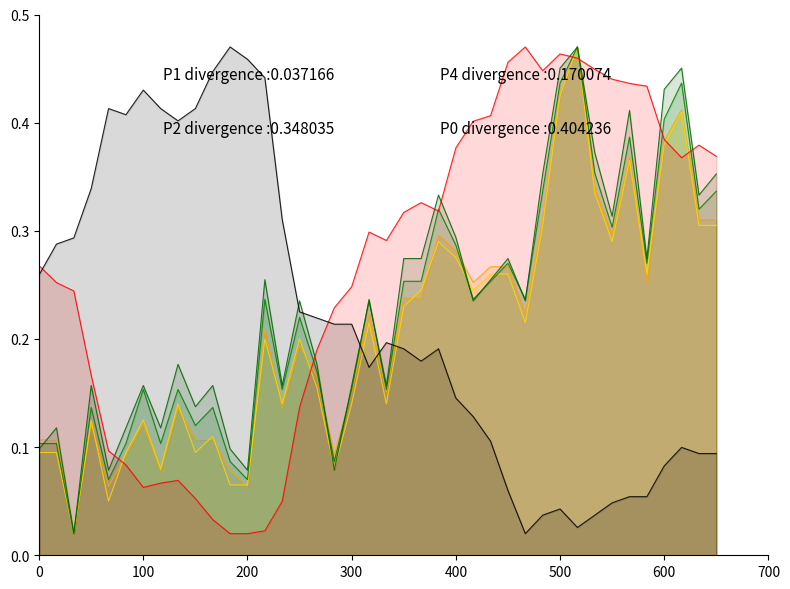

How many lines are shown in the chart?

6